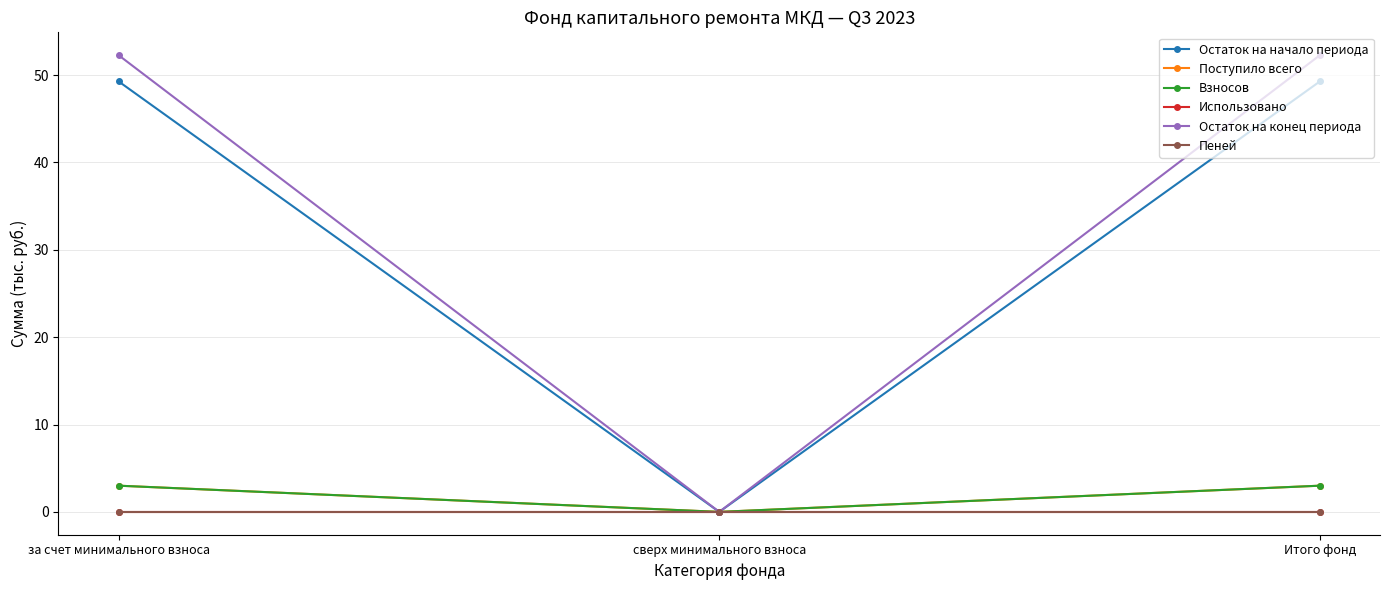

Is this an area chart (filled region under the line)?

No